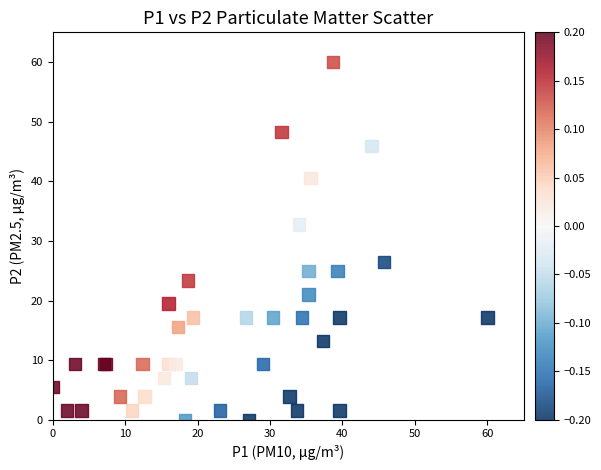

What Y value in the scatter plot is closest to 30?

32.7